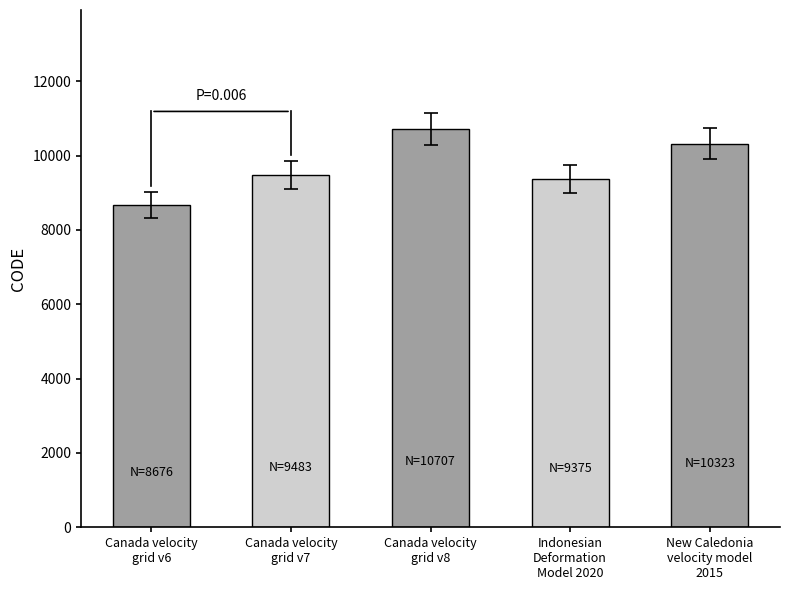

What is the average value?

9713